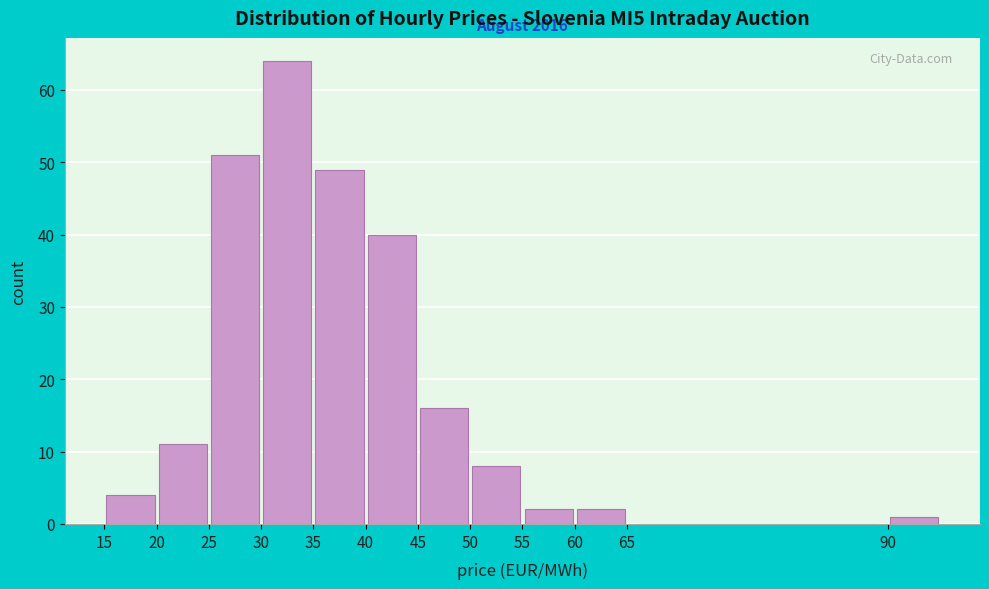

Which range on the x-axis has the tallest bar?

30 to 35